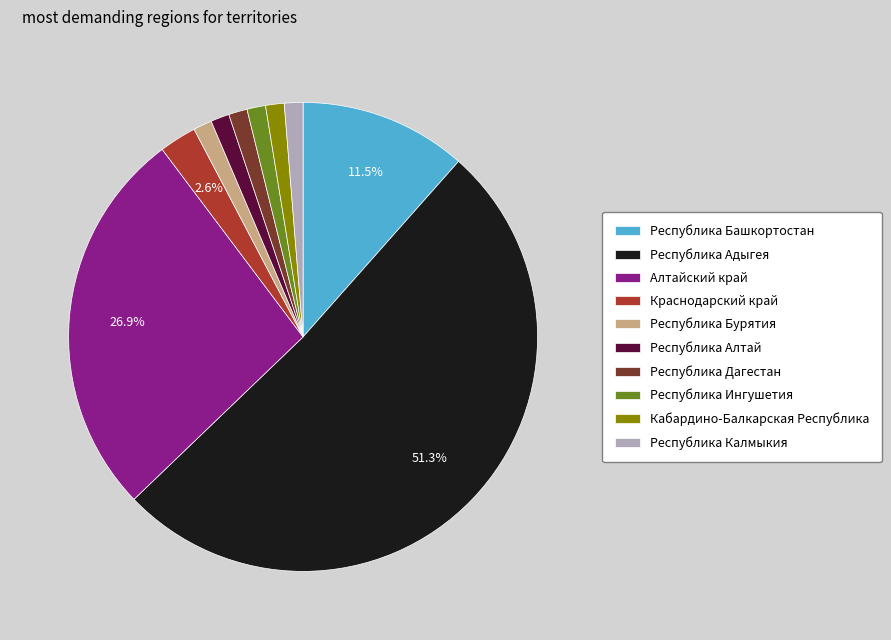

To the nearest percent, what is the combined percentage of Республика Адыгея and Республика Алтай?

53%